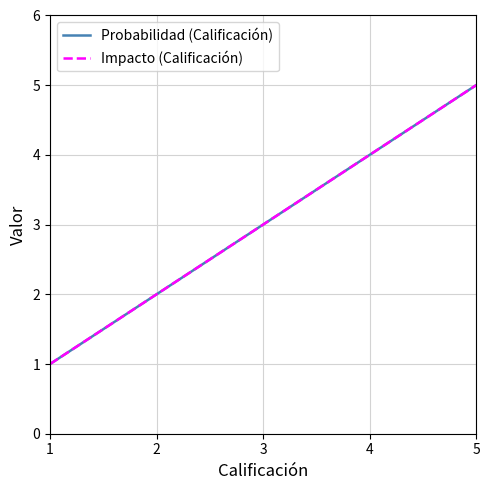

What value does the Impacto (Calificación) series have at 5?

5